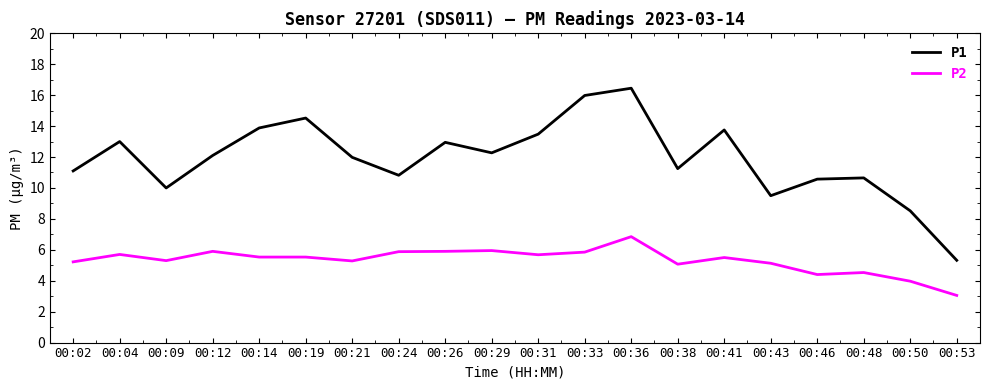

Which category has the highest value across all series?

00:36